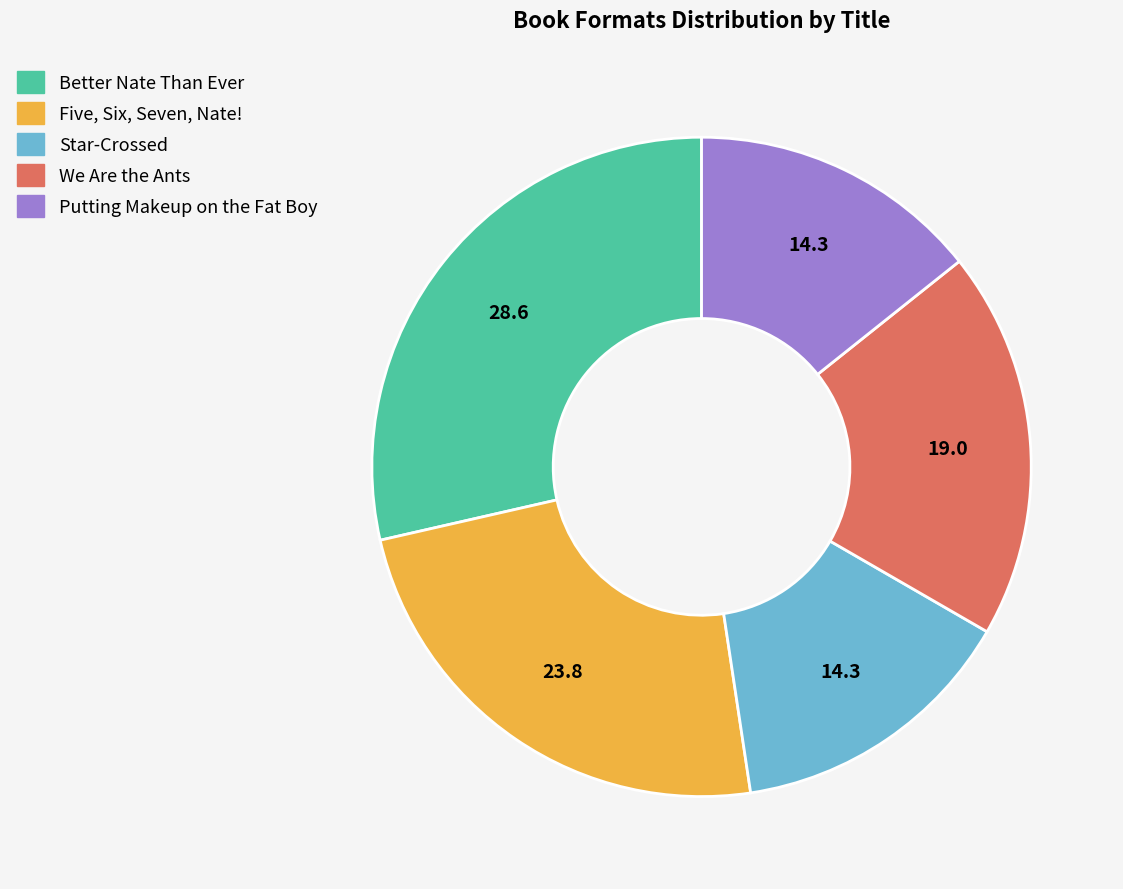

Does any single category account for the majority?

No